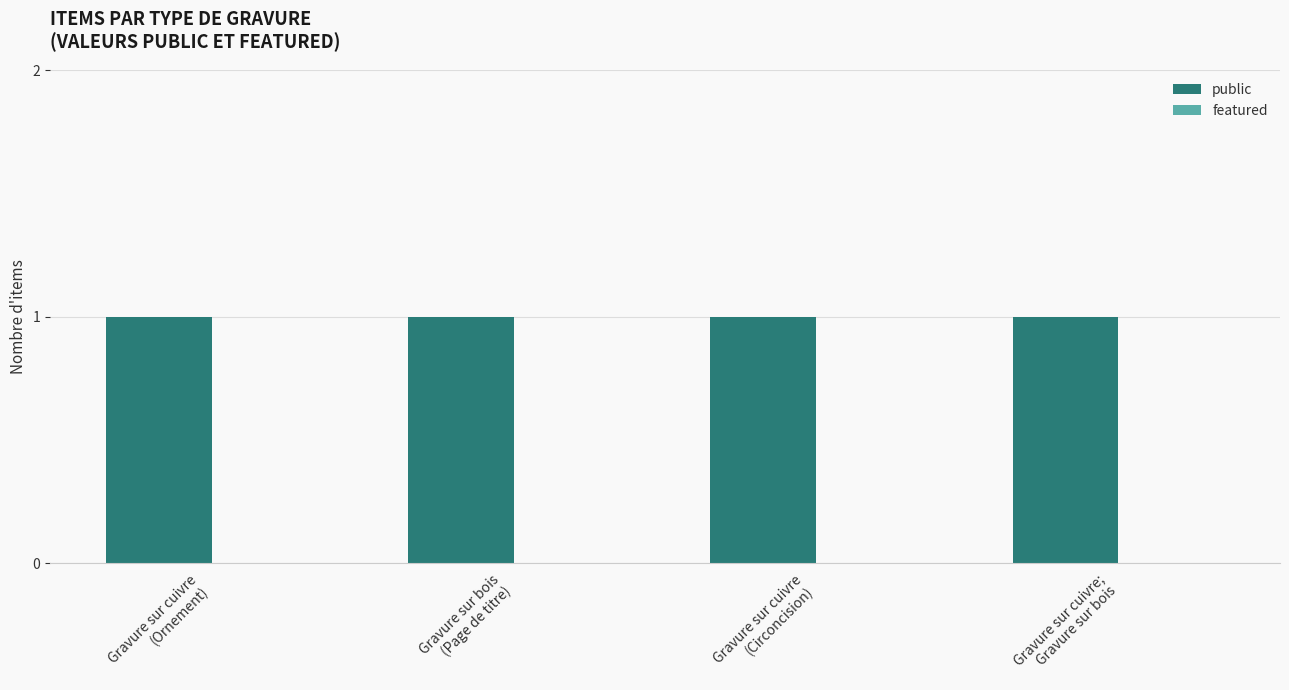

How many bars are there in each group?

2